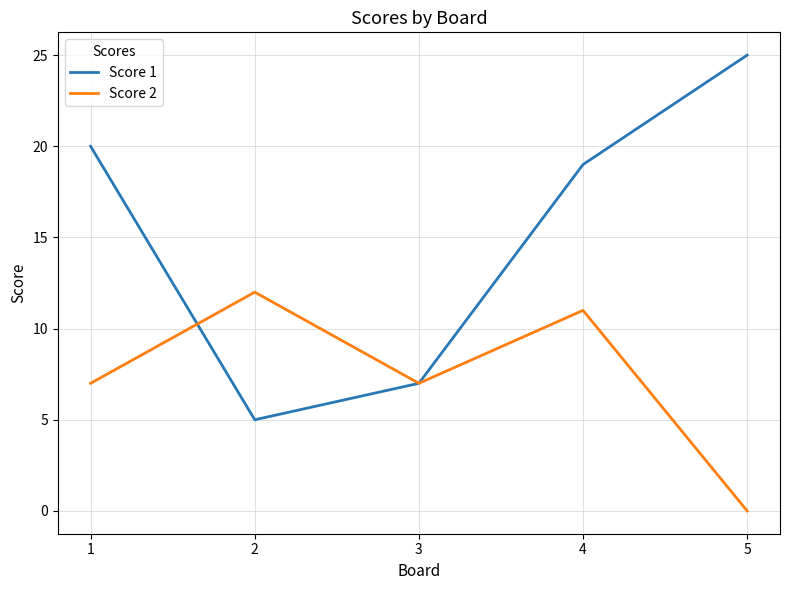

What are all the series names shown in the legend?

Score 1, Score 2